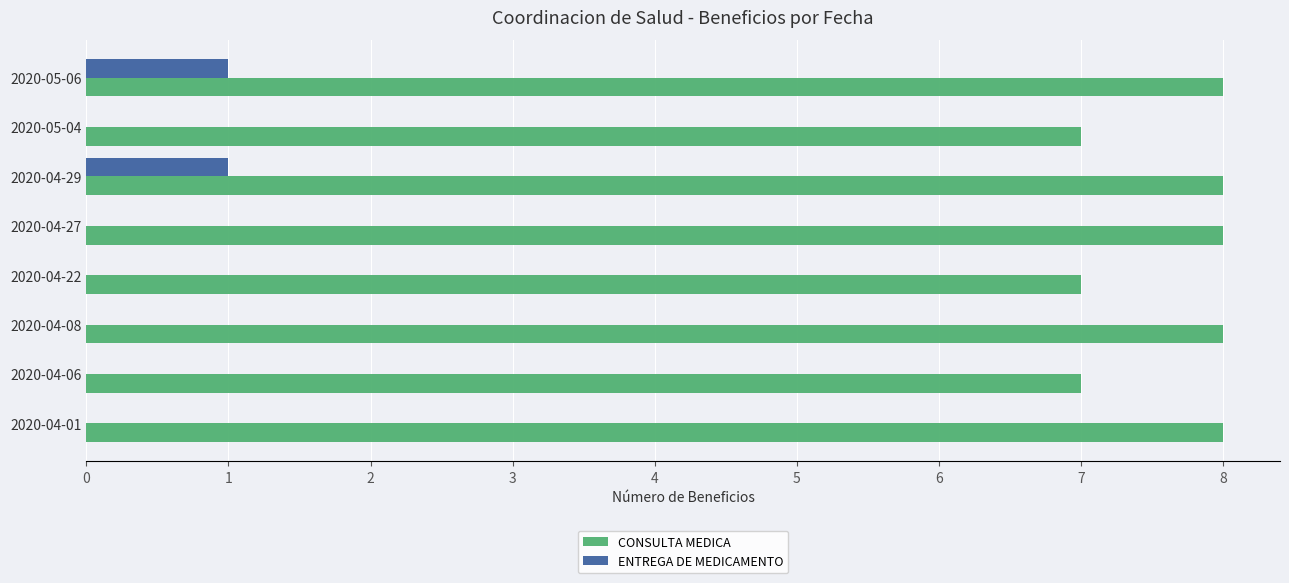

What is the sum of the CONSULTA MEDICA values at 2020-04-27 and 2020-04-29?

16